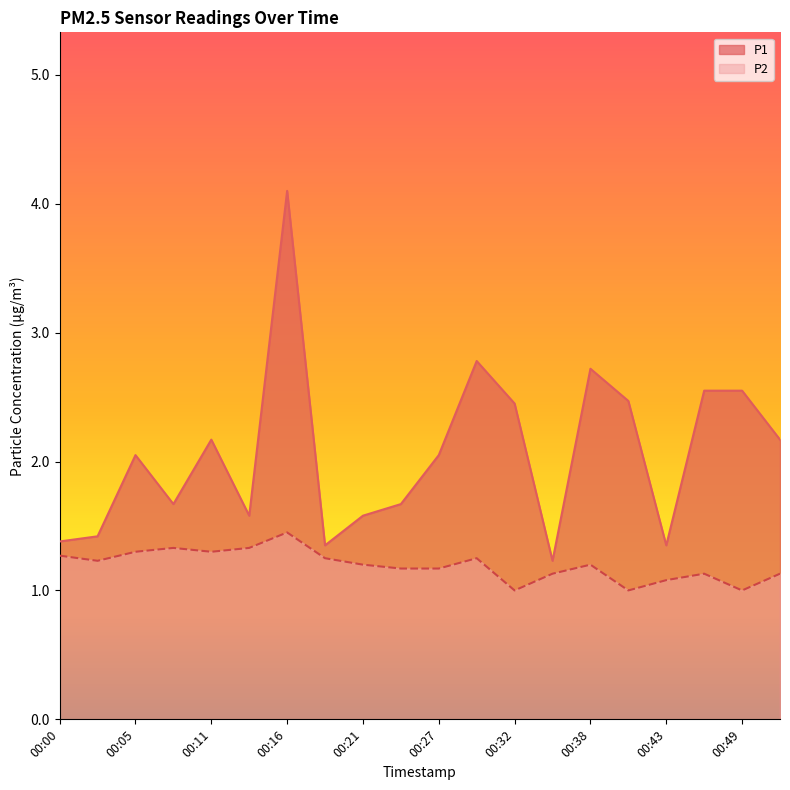

Rank the series at 00:05 from lowest to highest value.

P2, P1